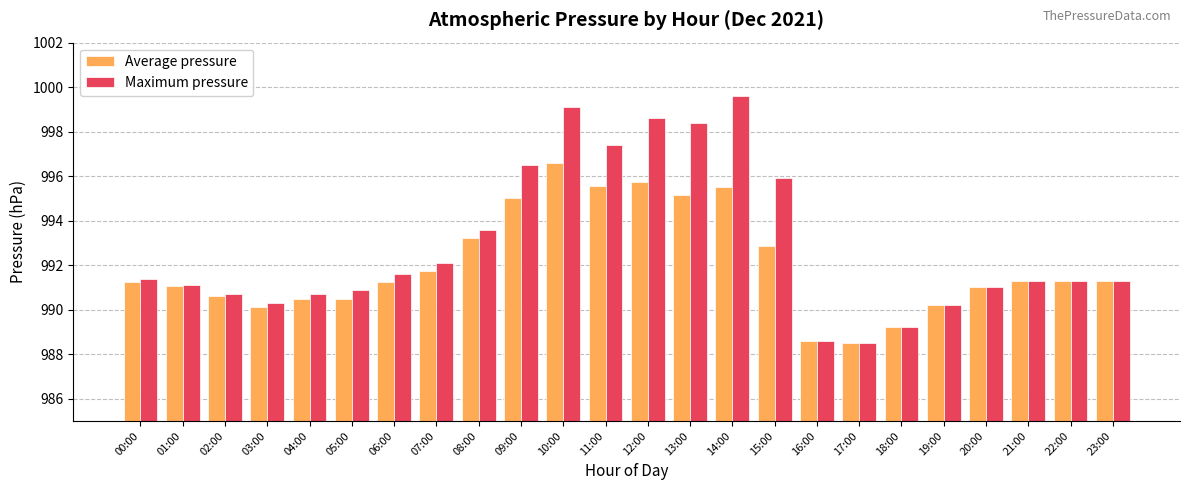

List the series in order of their overall mean, highest first.

Maximum pressure, Average pressure